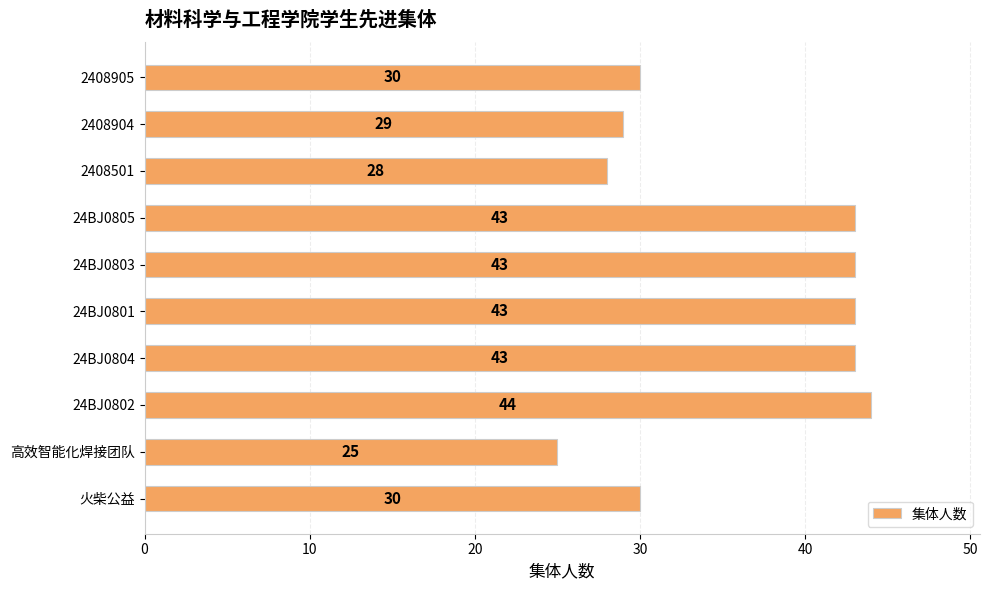

Between 高效智能化焊接团队 and 2408501, which is larger?

2408501